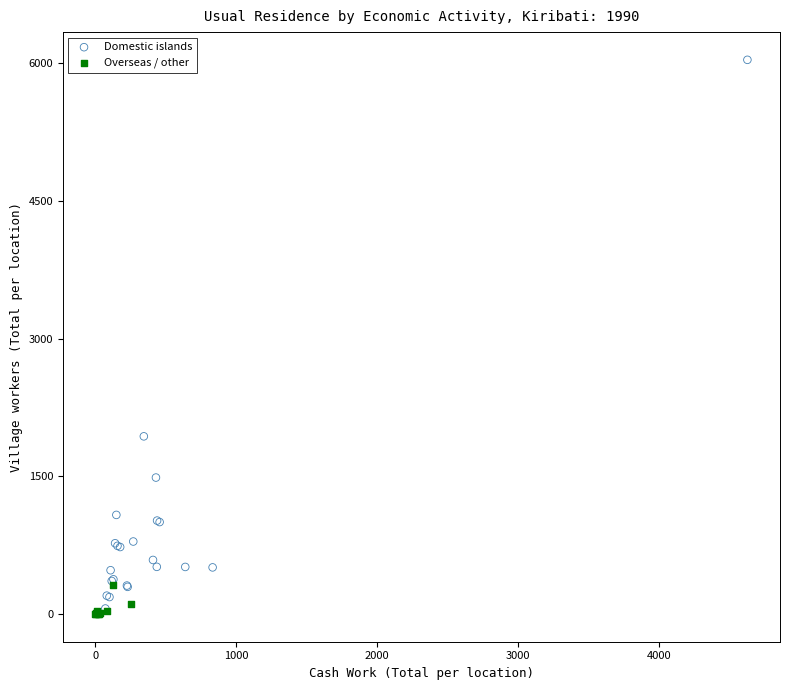

Which series reaches the maximum Y coordinate?

Domestic islands